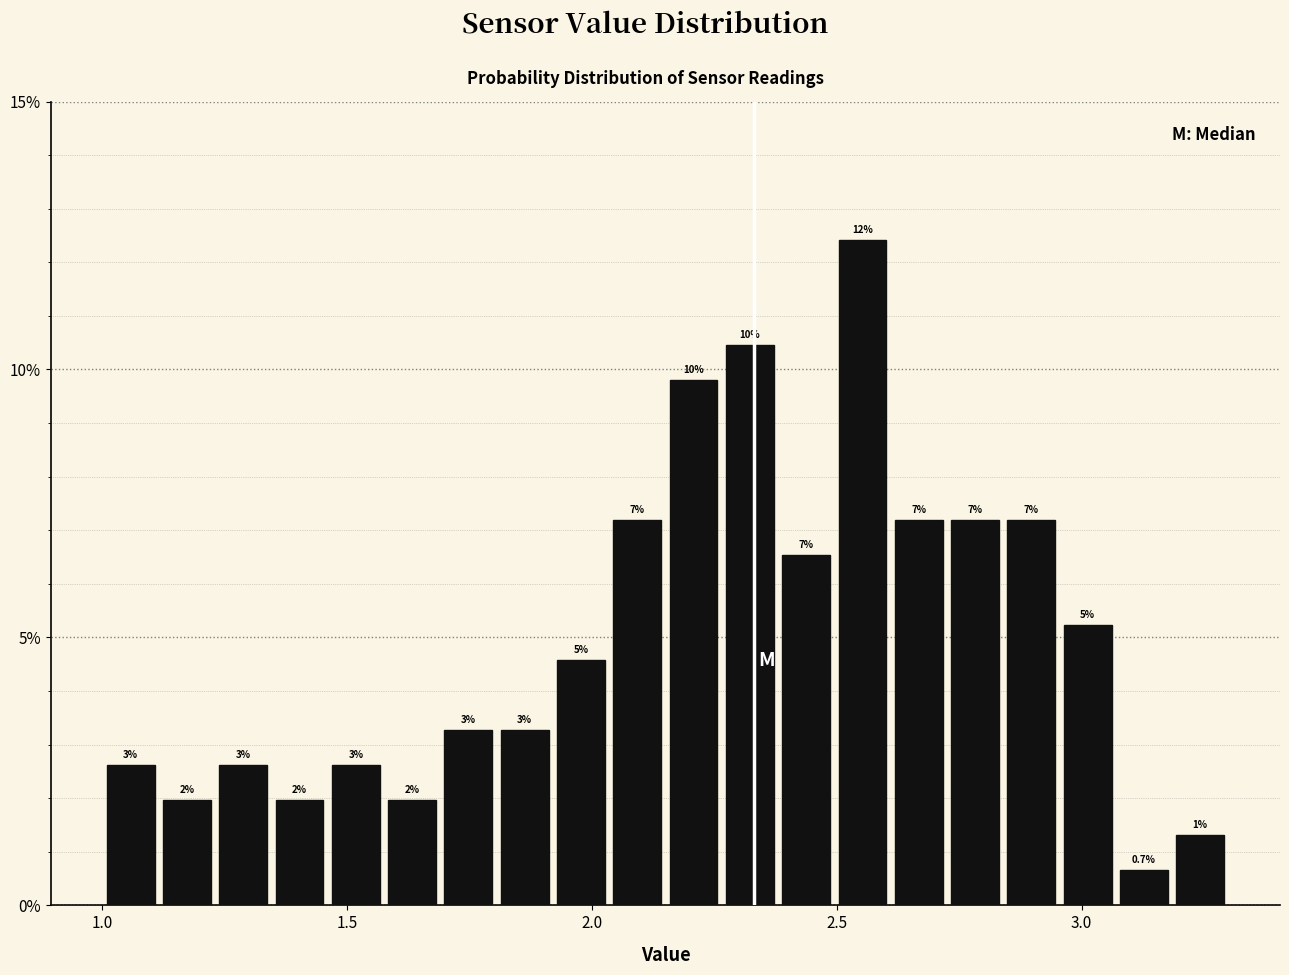

Read against the x-axis, roughly where is the centre of the tallest bar?

2.55